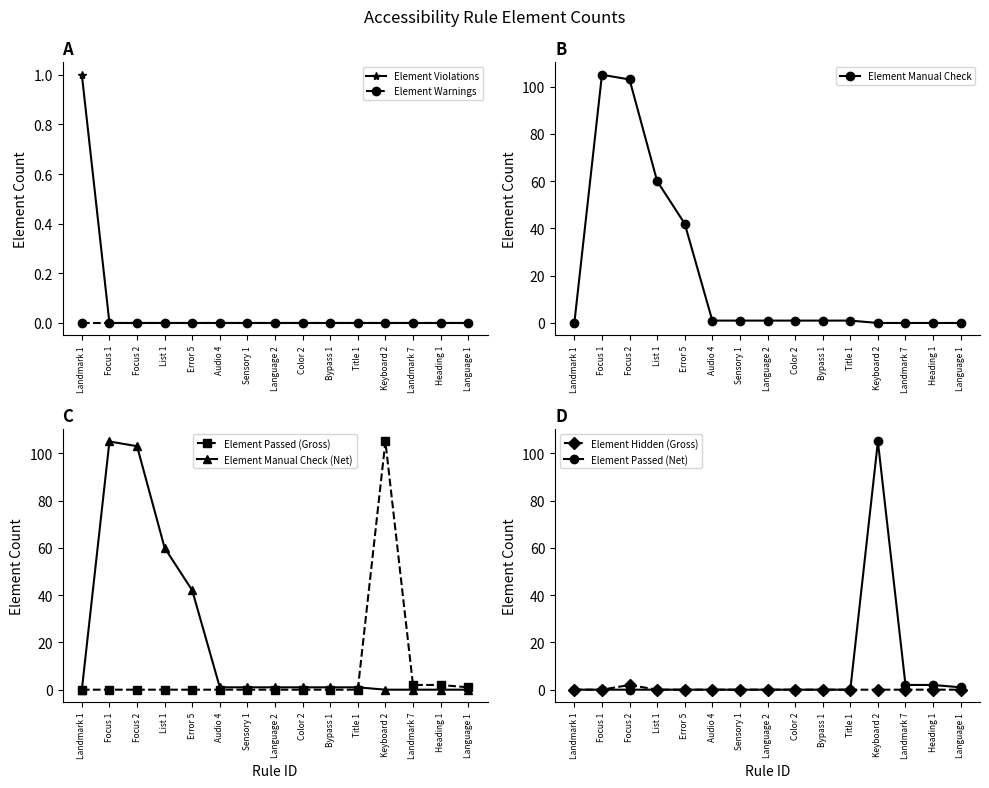

True or false: Element Hidden has a value of 0 at Error 5.

True